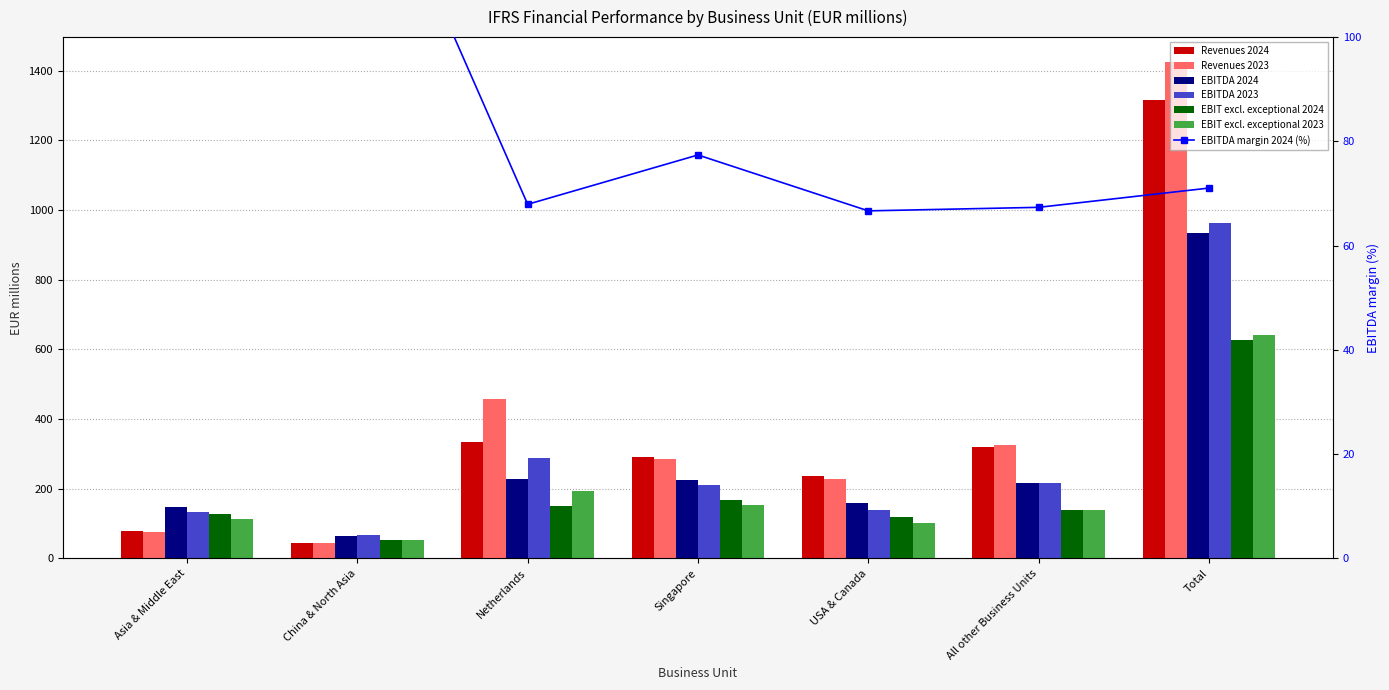

At how many categories does at least one series exceed 1323?

1